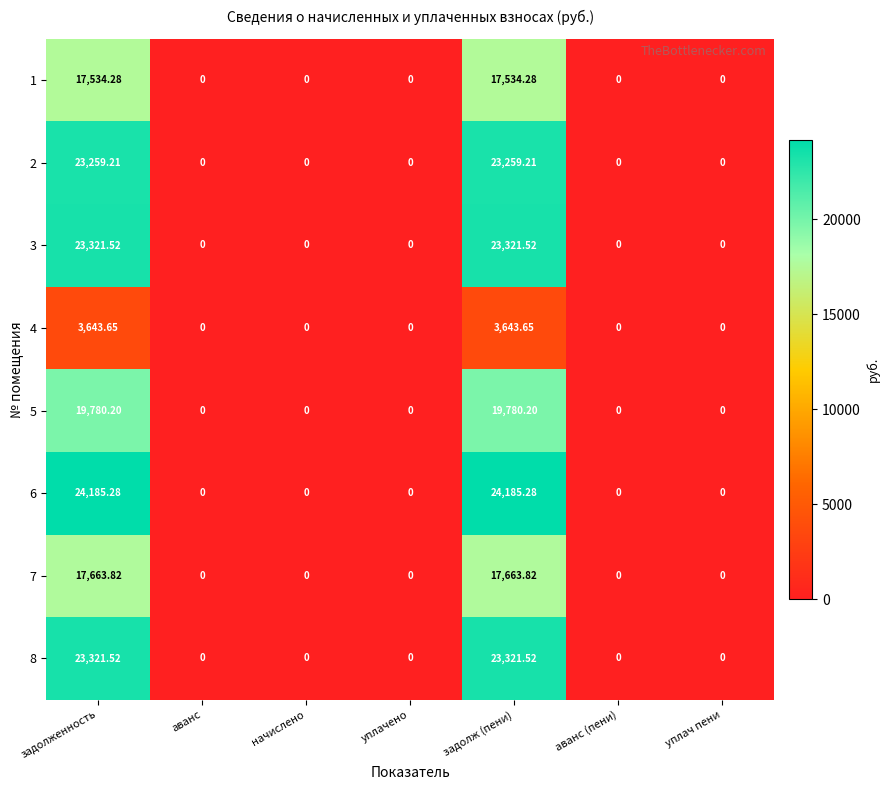

Is the value of 3 at уплачено greater than the value of 8 at задолженность?

No